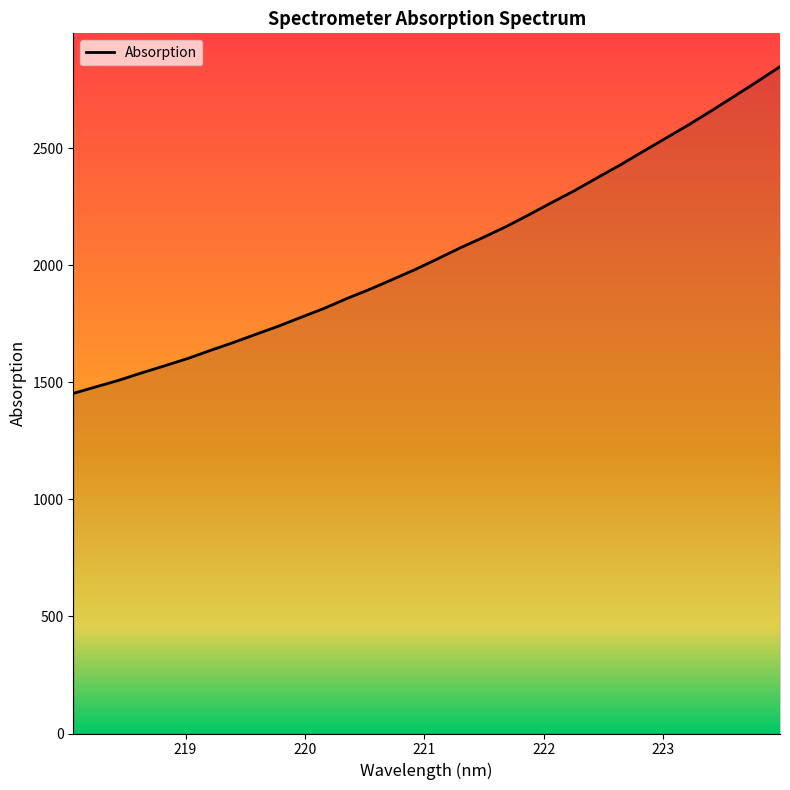

What is the greatest value displayed?

2849.4